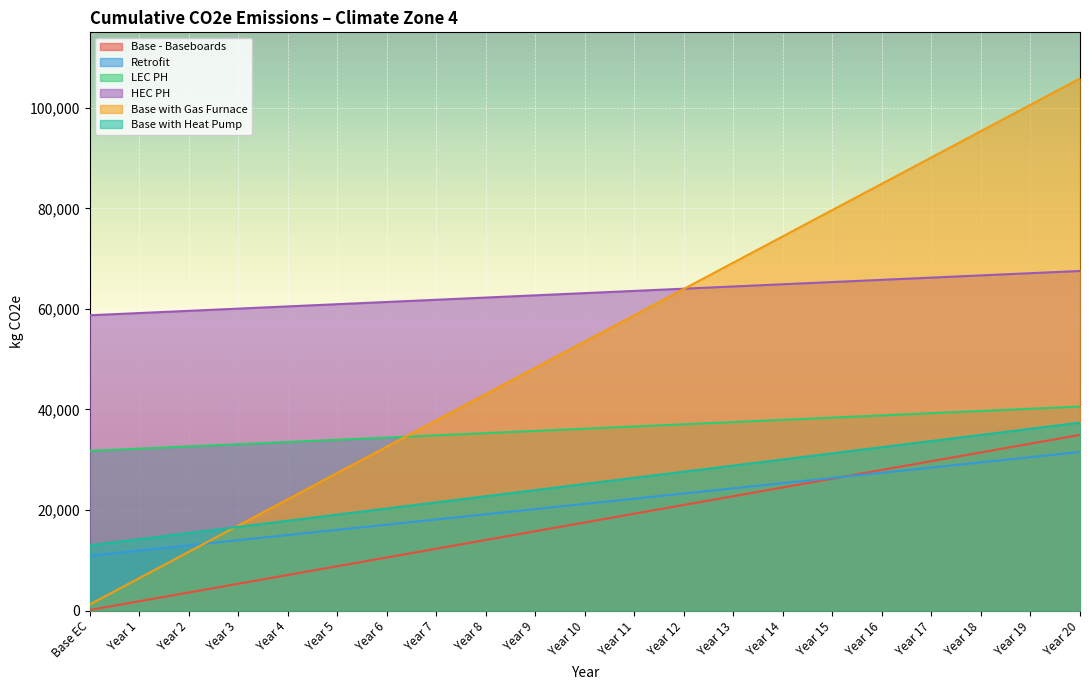

What is the sum of all Base with Heat Pump values?

528576.3